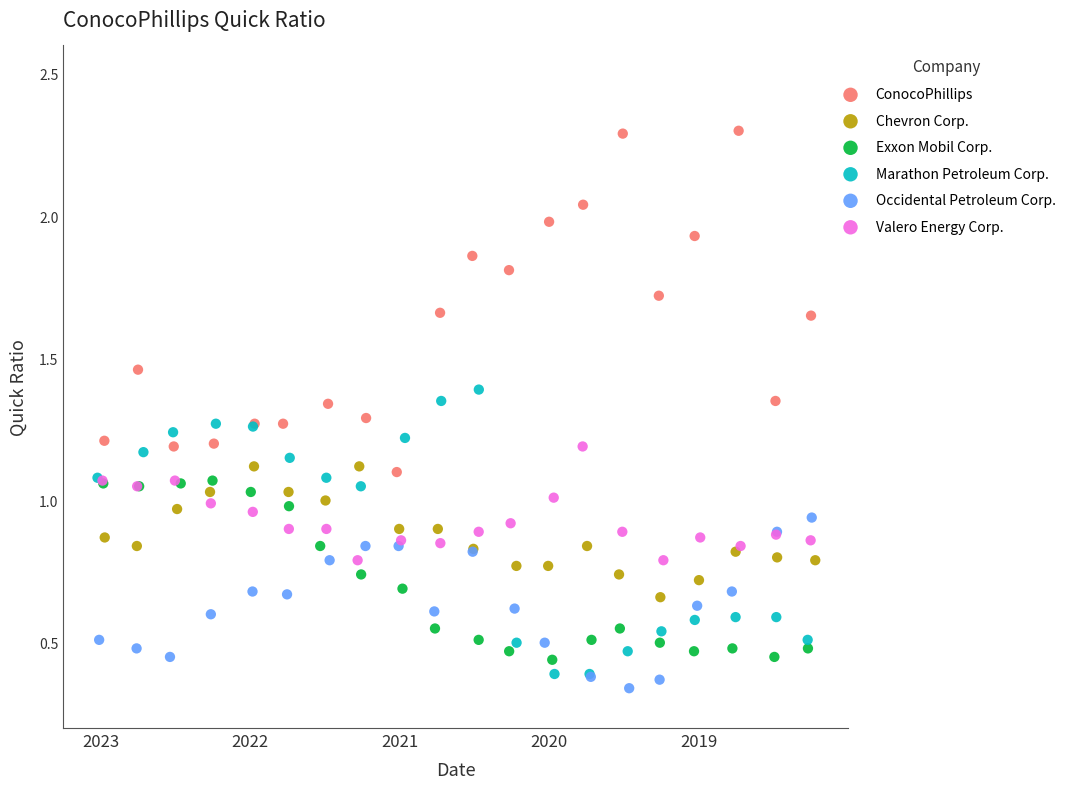

Which series reaches the maximum Y coordinate?

ConocoPhillips